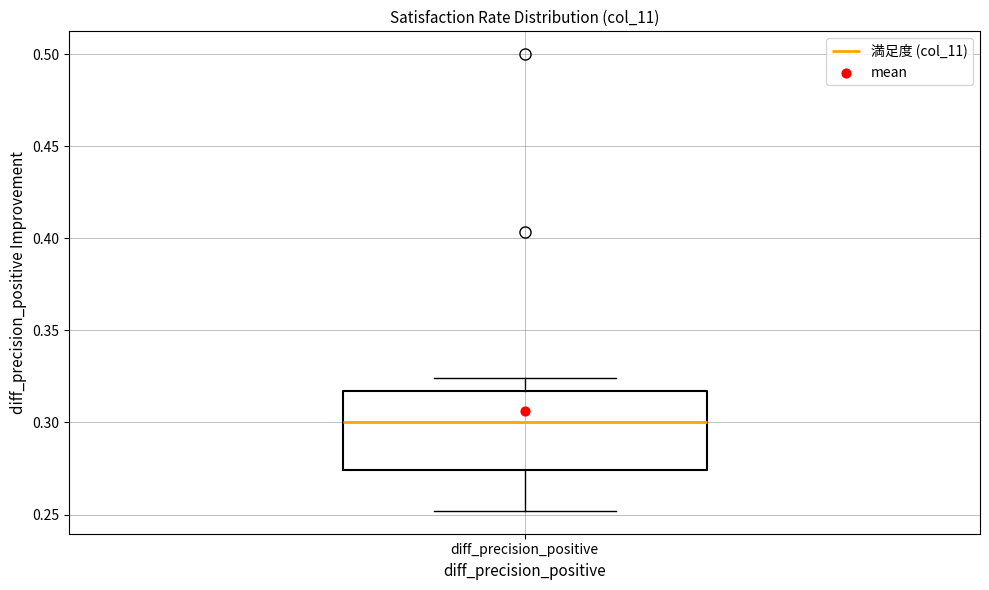

Where does the upper whisker of the box for diff_precision_positive end on the y-axis? The values are not printed on the chart, so give them approximately, as read against the axis.

0.325